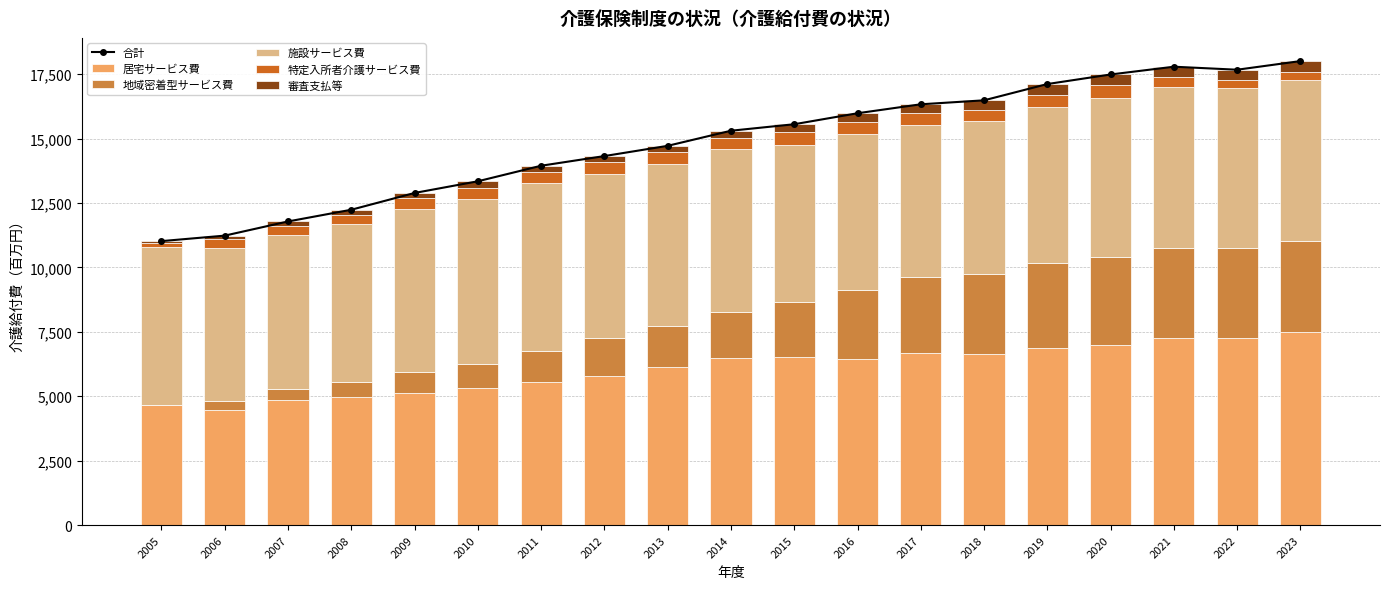

What is the sum of all 居宅サービス費 values?

115535433